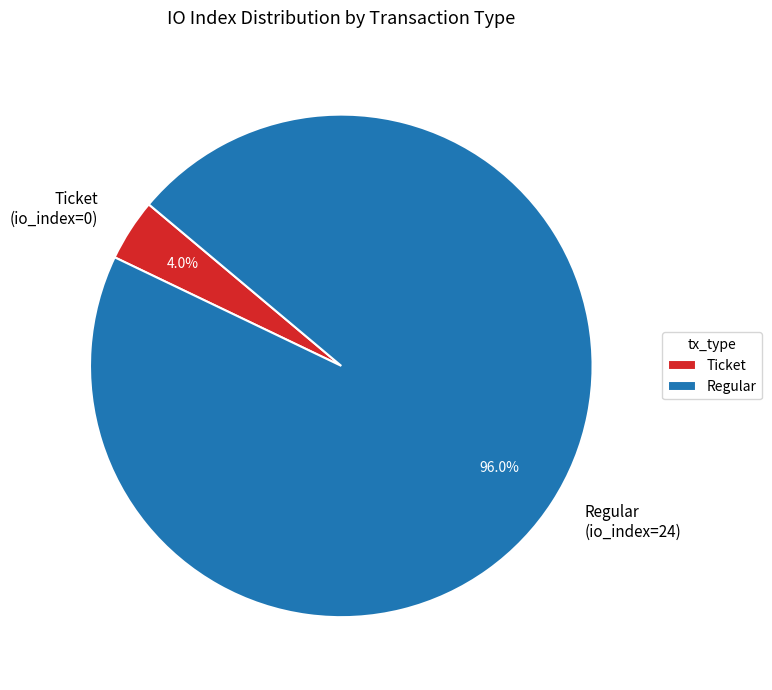

How much of the chart is everything except Regular (io_index=24)?

4.0%